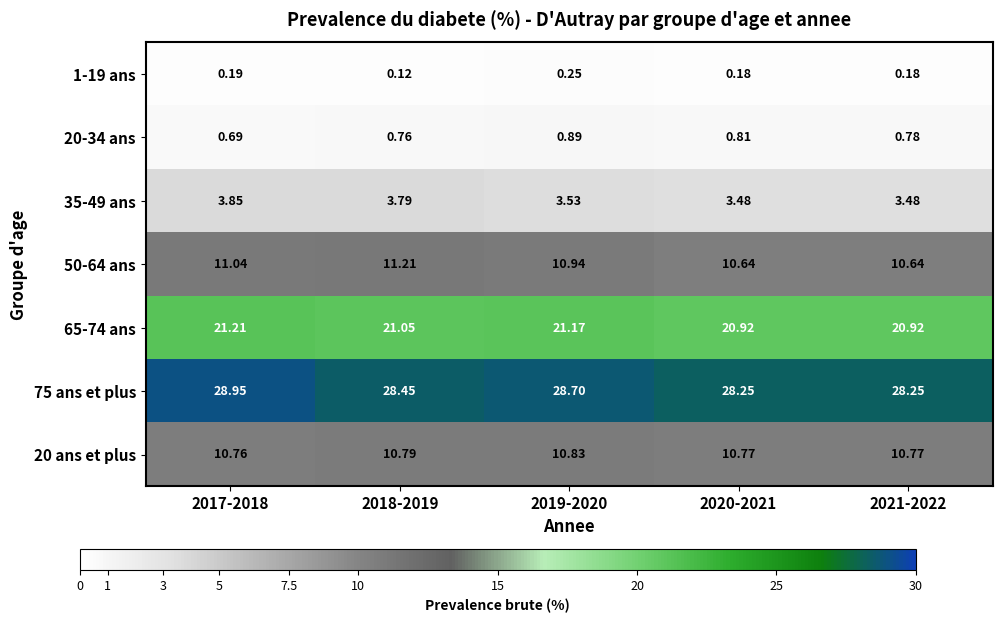

Is the value of 1-19 ans at 2018-2019 greater than the value of 65-74 ans at 2020-2021?

No